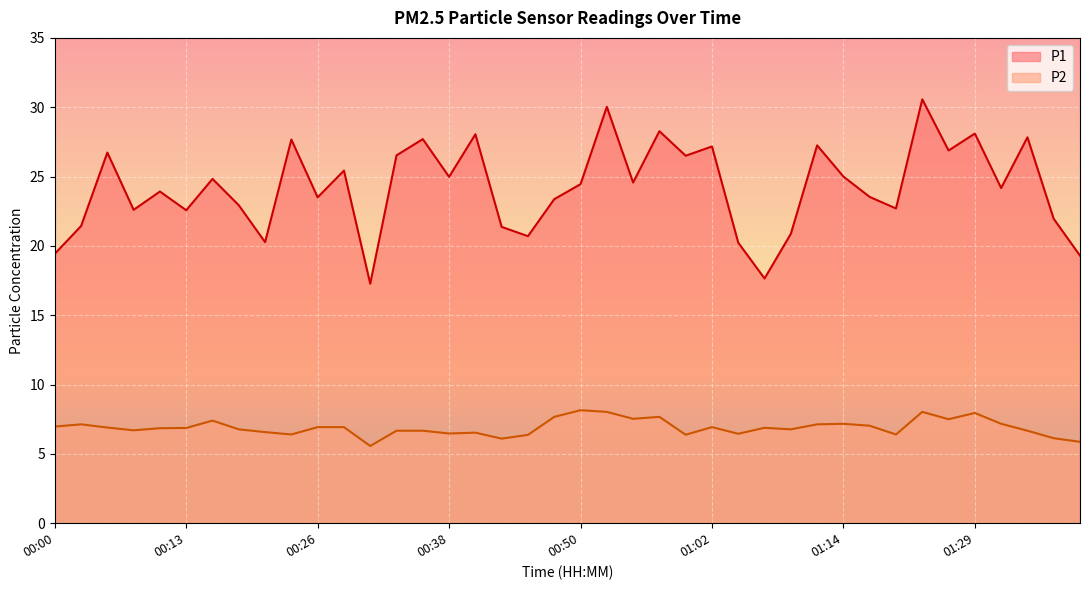

Rank the series by their maximum value, from highest to lowest.

P1, P2